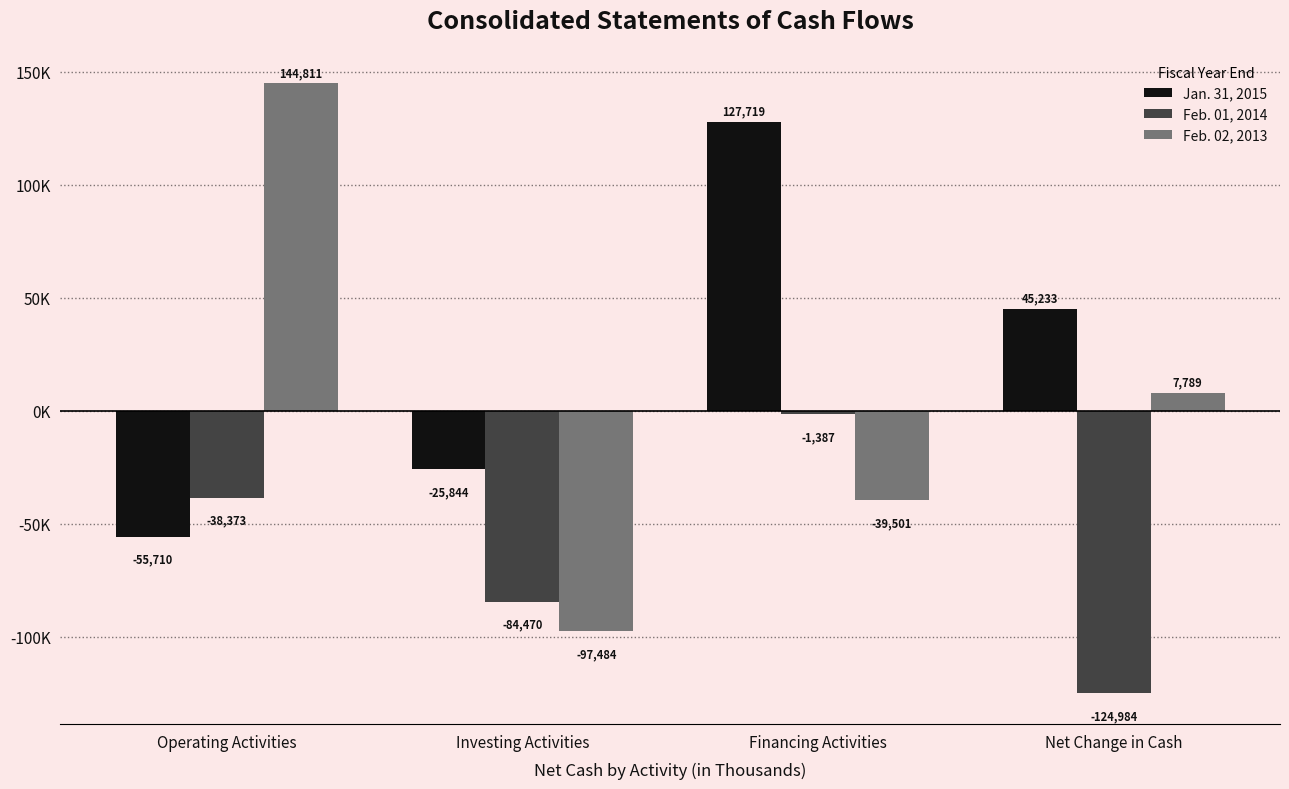

What is the label of the 1st bar from the left?

Operating Activities